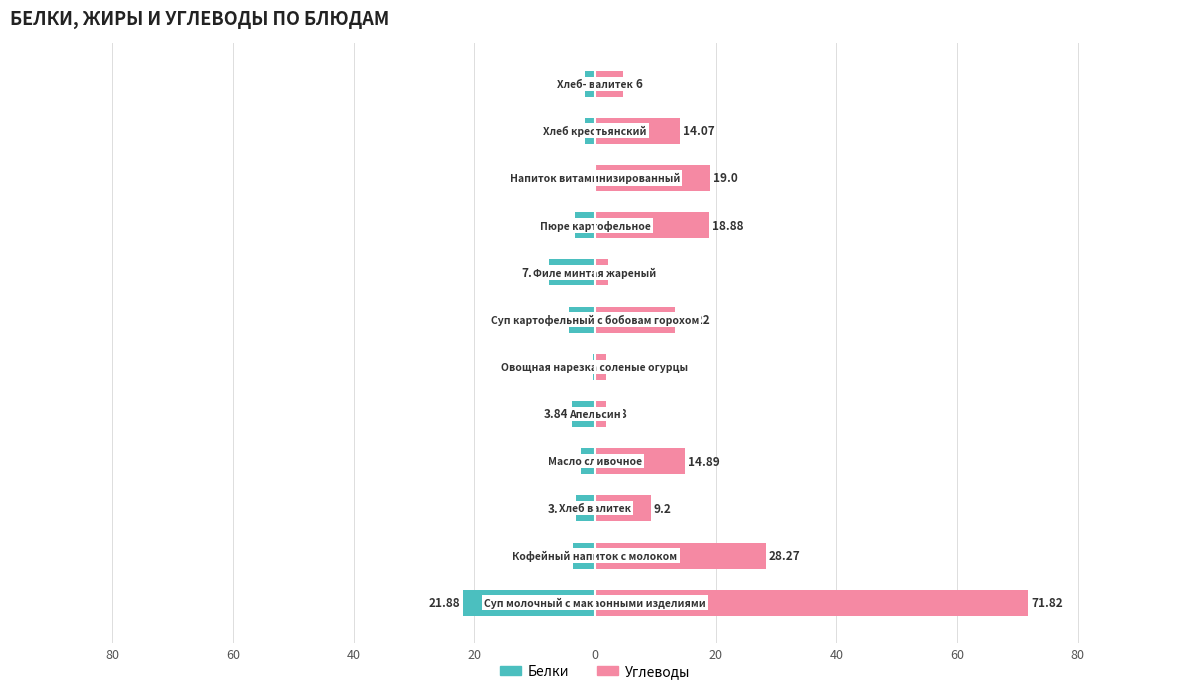

Which series changed the most between 60 and 10?

Углеводы